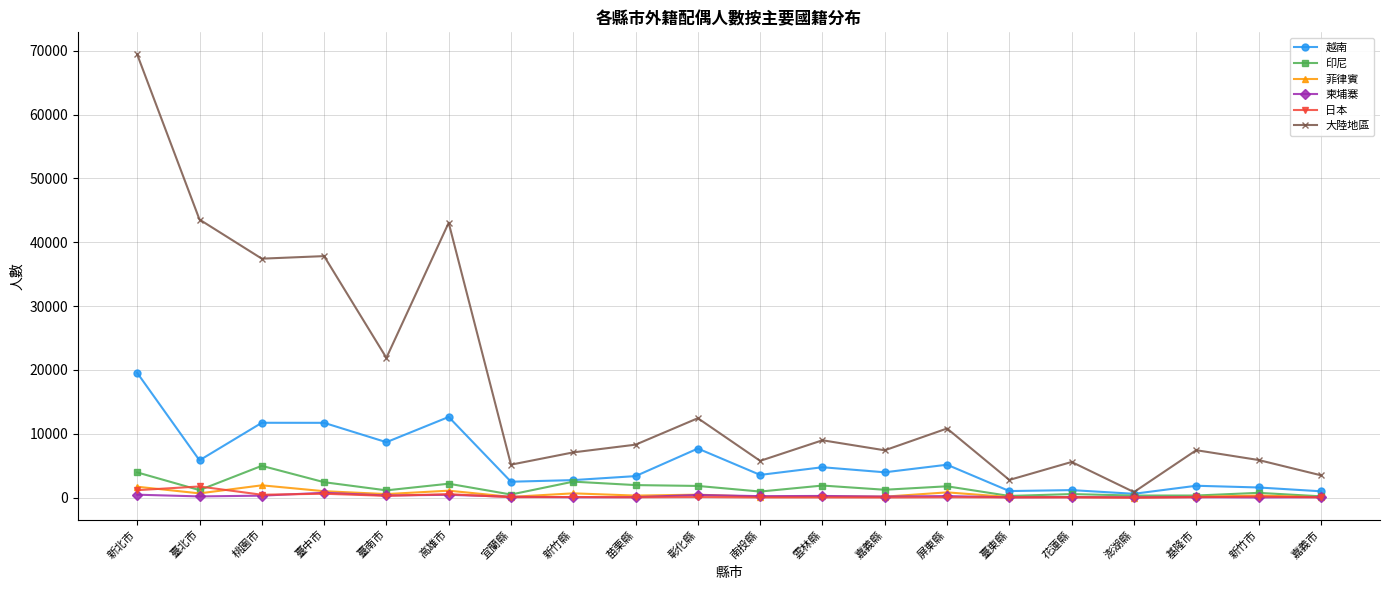

Is the value of 越南 at 桃園市 greater than the value of 印尼 at 新竹市?

Yes